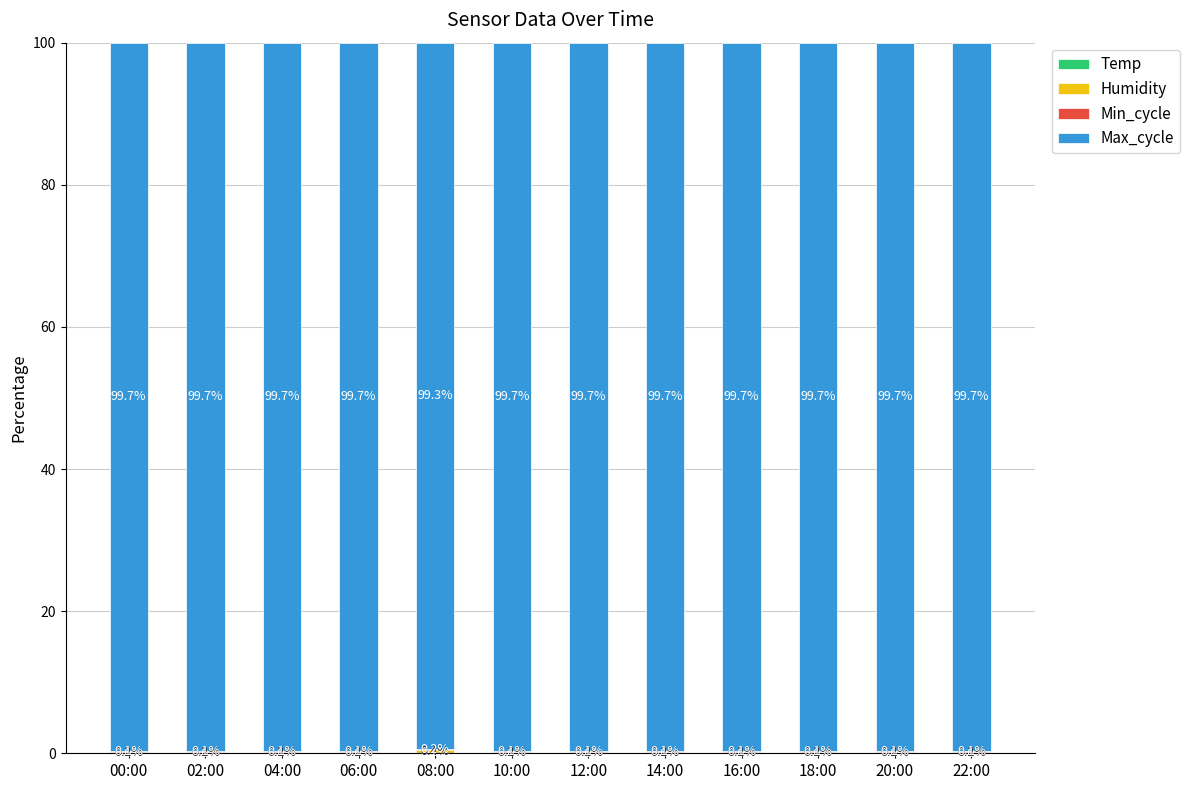

What is the total value across all series at 00:00?

100.0